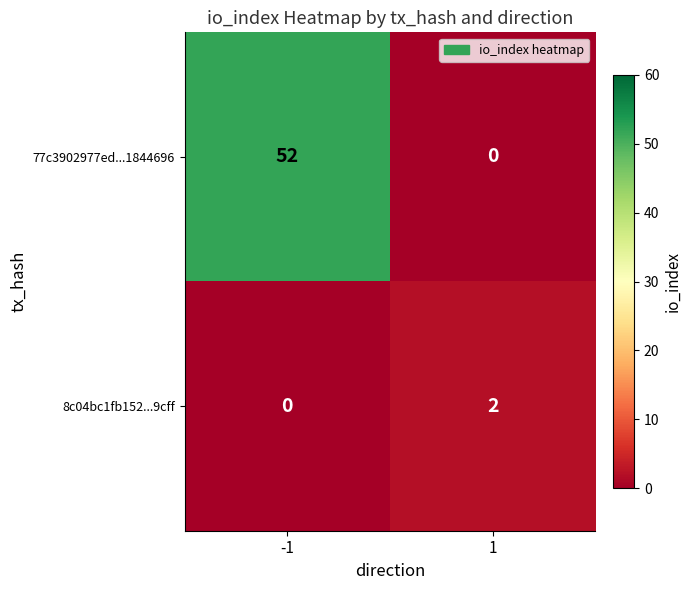

The value of 77c3902977ed...1844696 at 1 is 0. True or false?

True